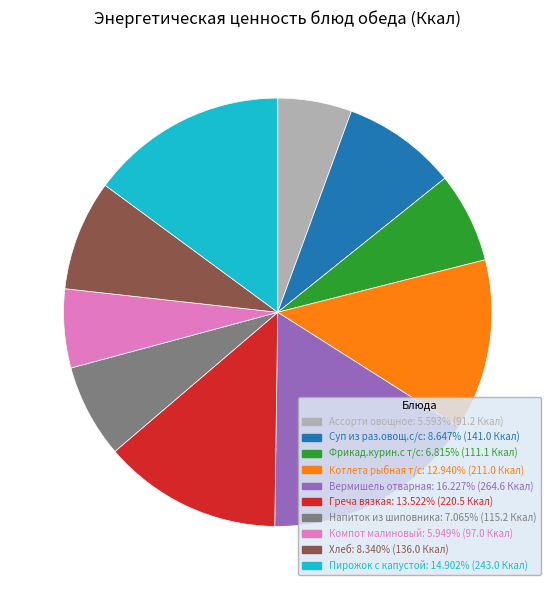

Combined, do Компот малиновый and Пирожок с капустой account for over 50%?

No